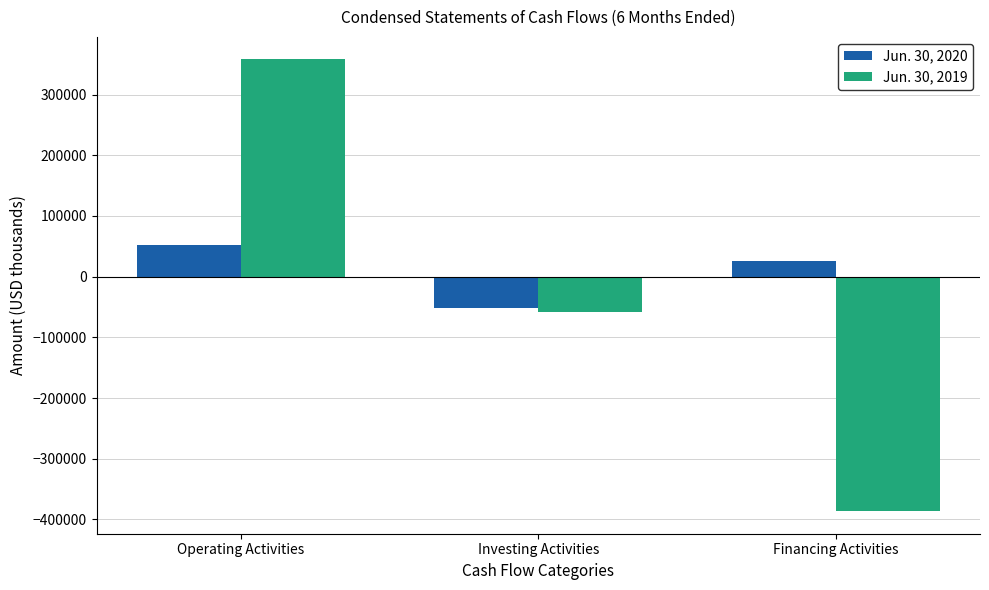

Which series has the largest total across all categories?

Jun. 30, 2020